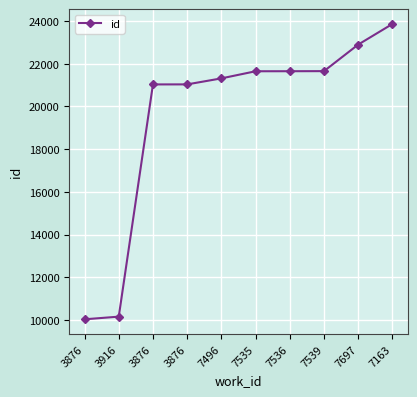

What is the value of the 5th point from the left?

21315